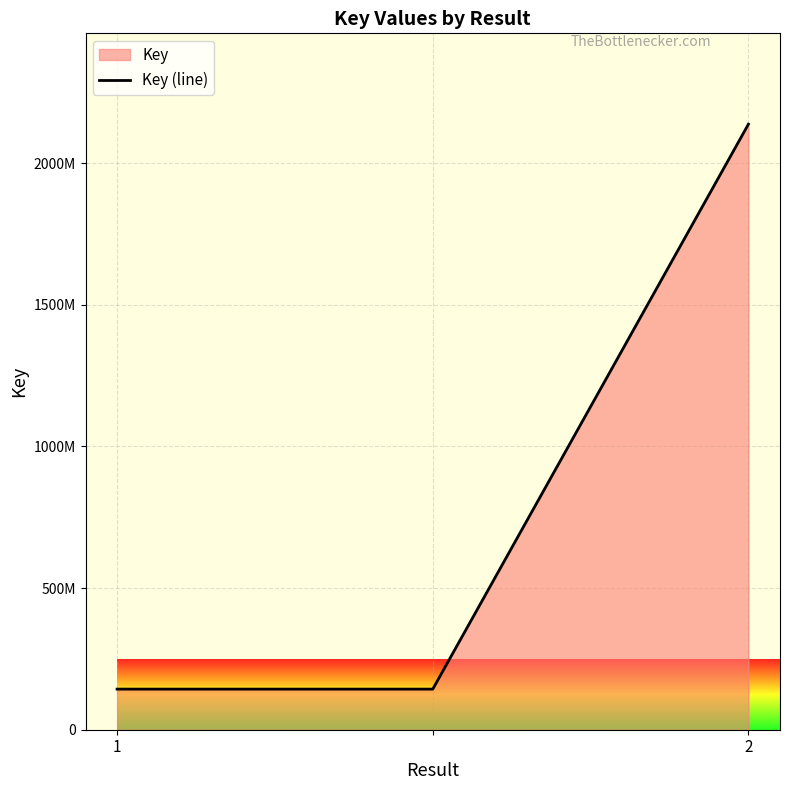

At which category does the chart reach its minimum across all series?

1